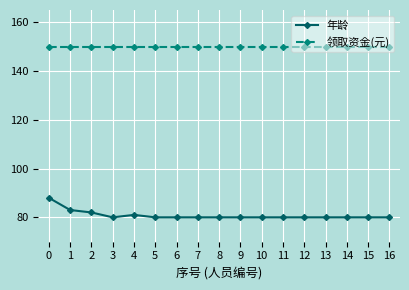

The 领取资金(元) series shows 206 at 7. True or false?

False